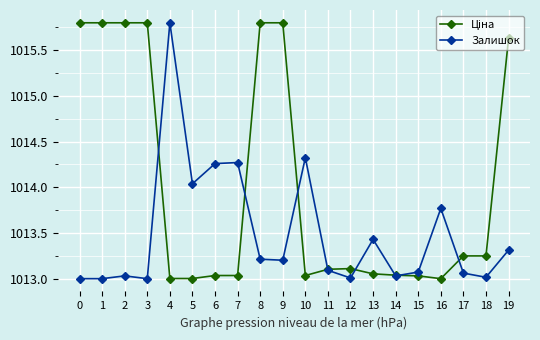

What is the total value across all series at 6?

2027.3